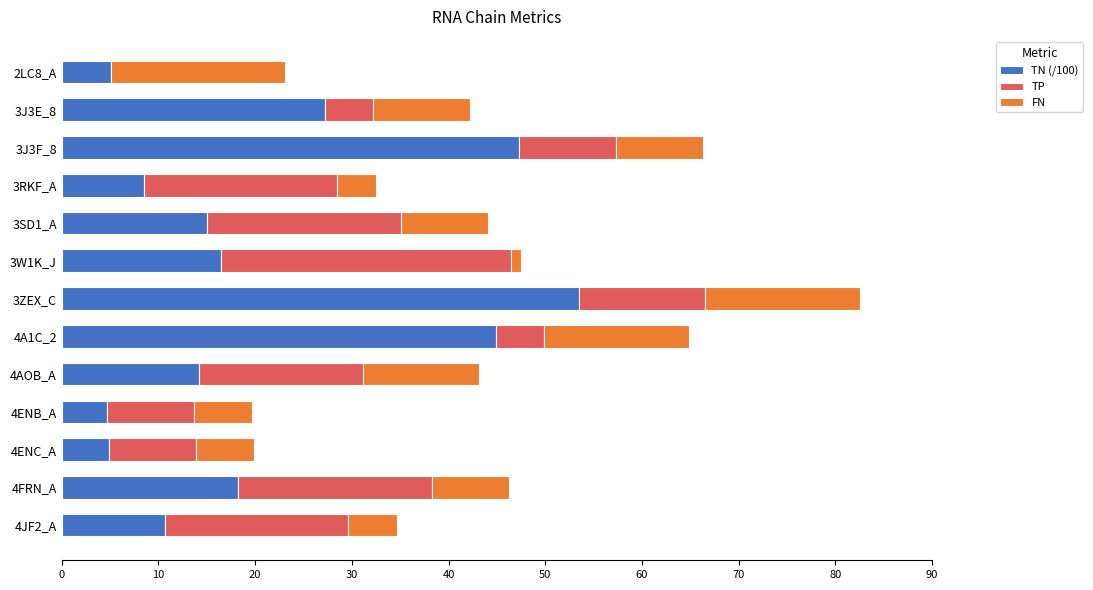

What is the sum of the TN (/100) values at 4JF2_A and 3RKF_A?

19.1